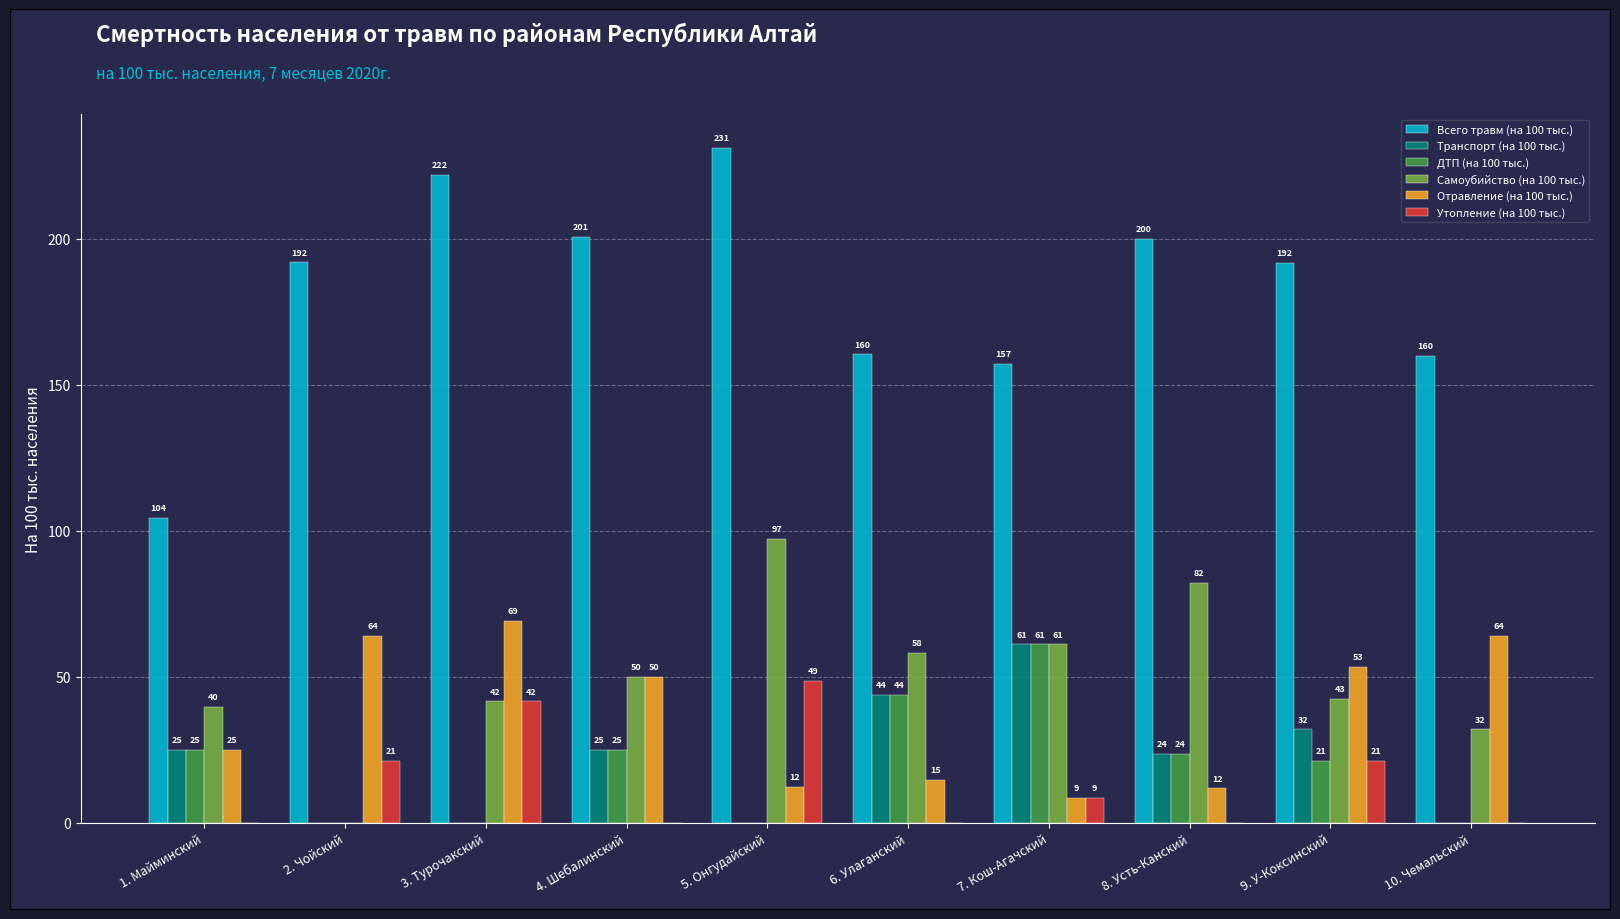

Which series changed the most between 3. Турочакский and 8. Усть-Канский?

Отравление (на 100 тыс.)